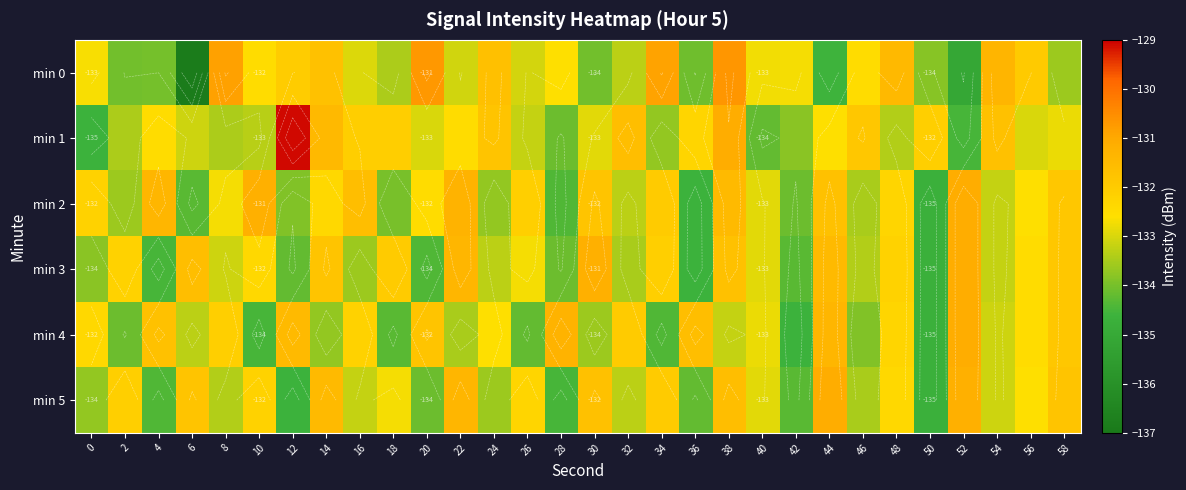

What is the total value across all series at 12?

-795.3